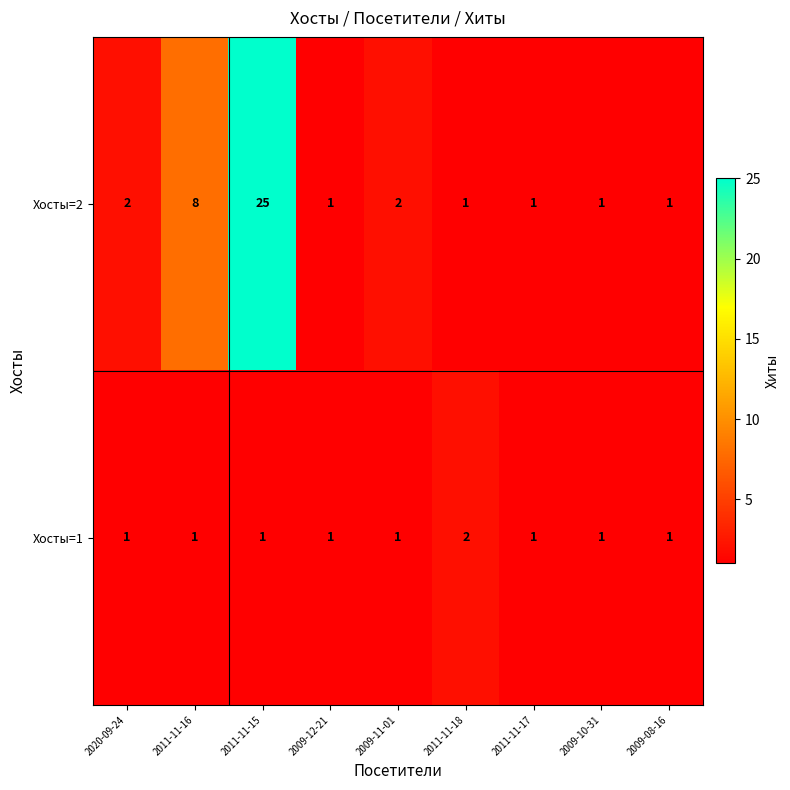

What is the greatest value displayed?

25